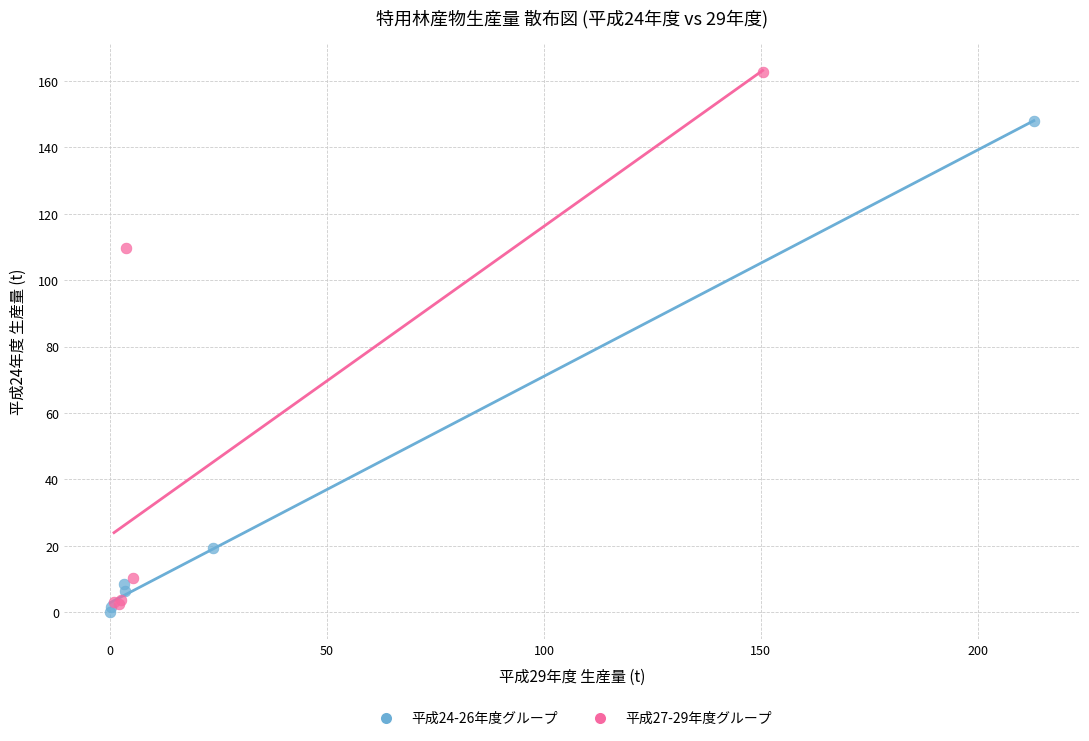

Which series contains the lowest Y value?

平成24-26年度グループ